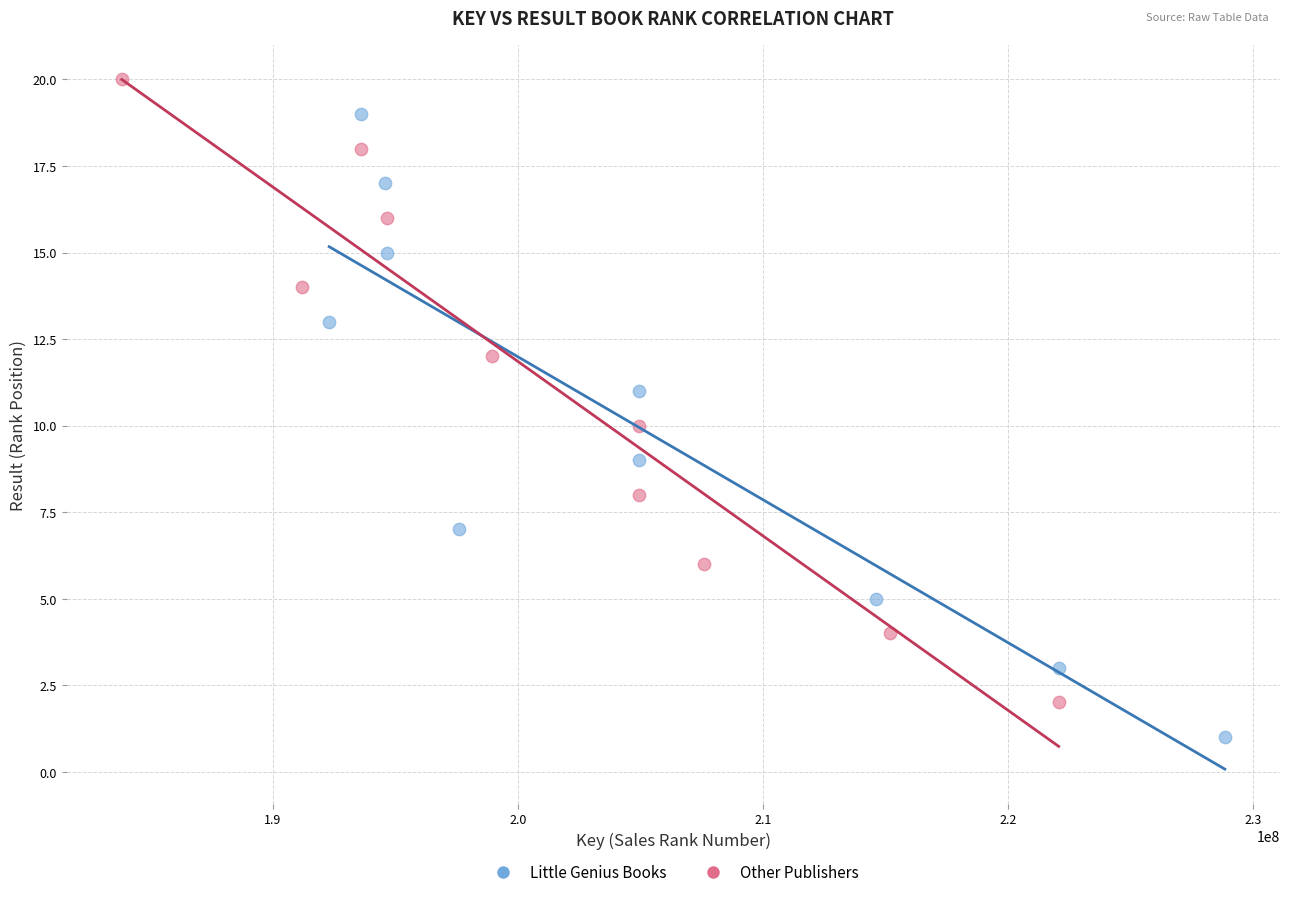

Which series reaches the minimum Y coordinate?

Little Genius Books